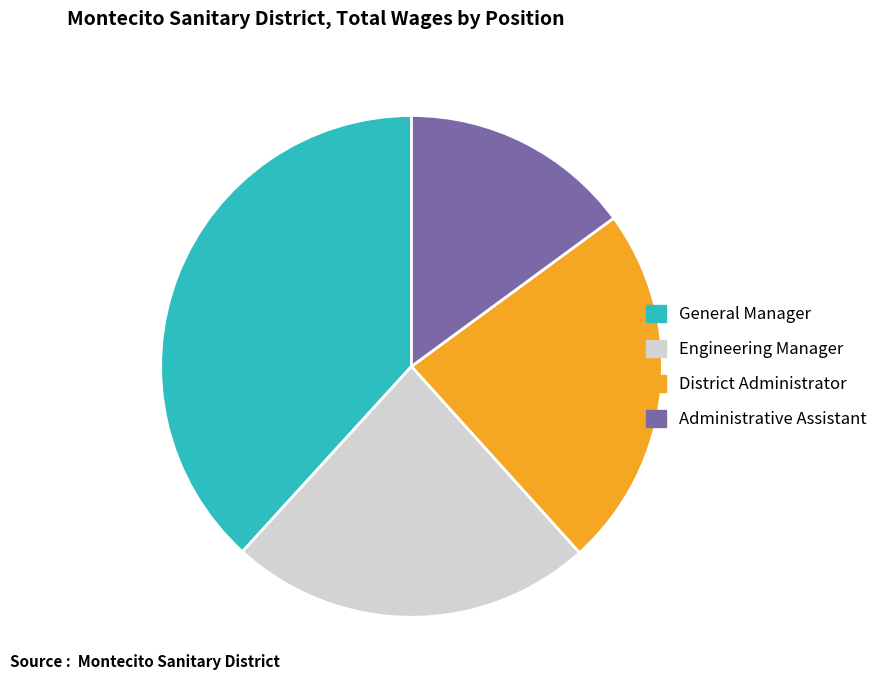

Between Administrative Assistant and District Administrator, which is larger?

District Administrator